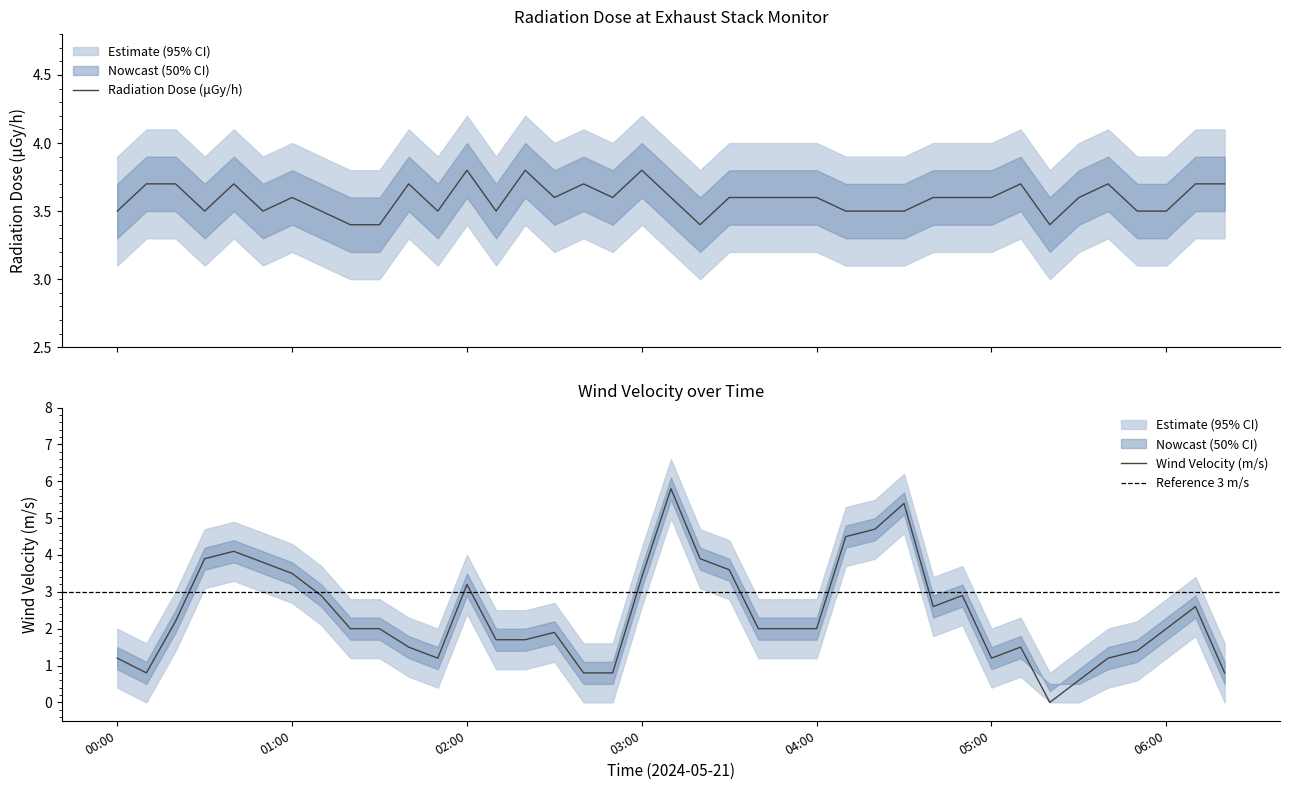

In Radiation Dose (μGy/h), how many points are lower than both neighbors (excluding endpoints)?

8